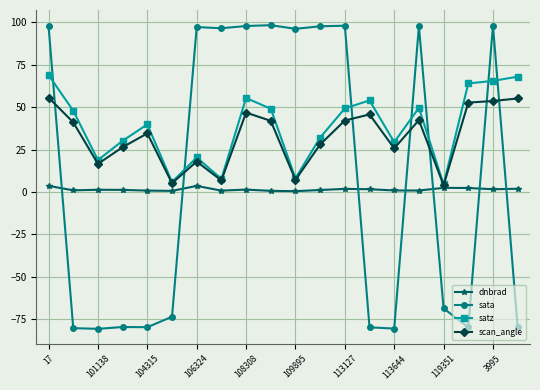

Rank the series by their average value, from lowest to highest.

dnbrad, sata, scan_angle, satz